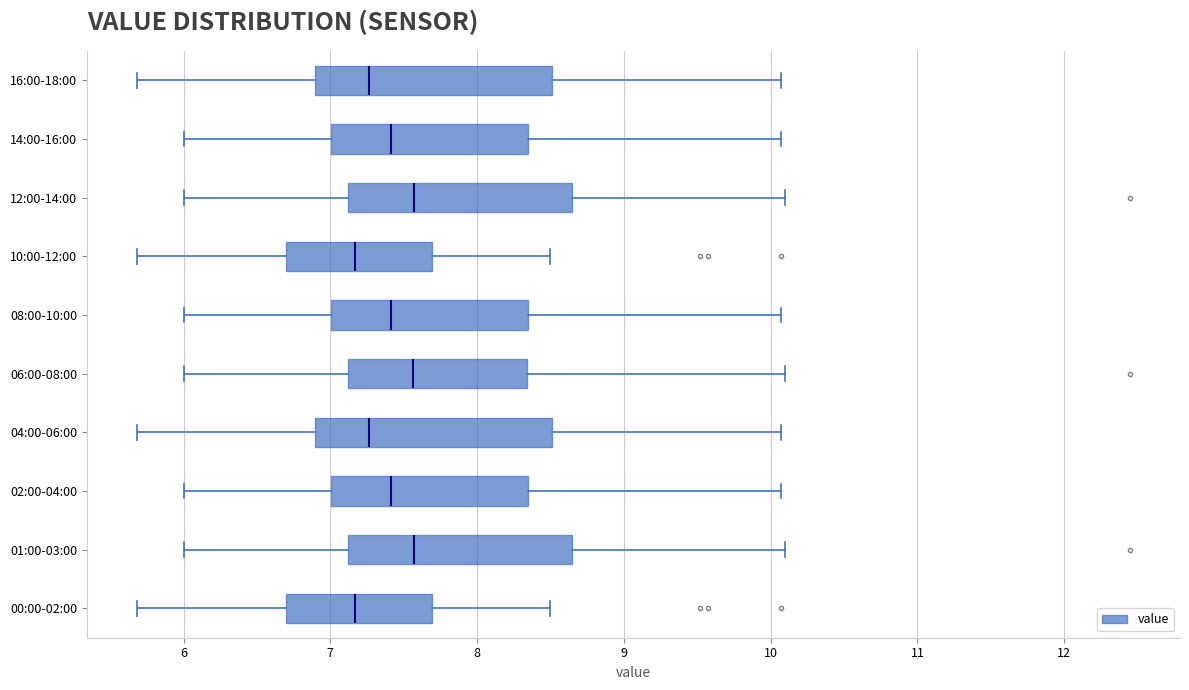

Reading bottom to top, transcribe this box plot: for each box, give where its median line is, the range the box spans, and where its two whiskers end, as read against the x-axis. The values are not printed on the chart, so give them approximately, as read against the axis.

00:00-02:00: median 7.2, box 6.7 to 7.7, whiskers 5.7 to 8.5
01:00-03:00: median 7.6, box 7.1 to 8.6, whiskers 6.0 to 10.1
02:00-04:00: median 7.4, box 7.0 to 8.4, whiskers 6.0 to 10.1
04:00-06:00: median 7.3, box 6.9 to 8.5, whiskers 5.7 to 10.1
06:00-08:00: median 7.6, box 7.1 to 8.3, whiskers 6.0 to 10.1
08:00-10:00: median 7.4, box 7.0 to 8.4, whiskers 6.0 to 10.1
10:00-12:00: median 7.2, box 6.7 to 7.7, whiskers 5.7 to 8.5
12:00-14:00: median 7.6, box 7.1 to 8.6, whiskers 6.0 to 10.1
14:00-16:00: median 7.4, box 7.0 to 8.4, whiskers 6.0 to 10.1
16:00-18:00: median 7.3, box 6.9 to 8.5, whiskers 5.7 to 10.1